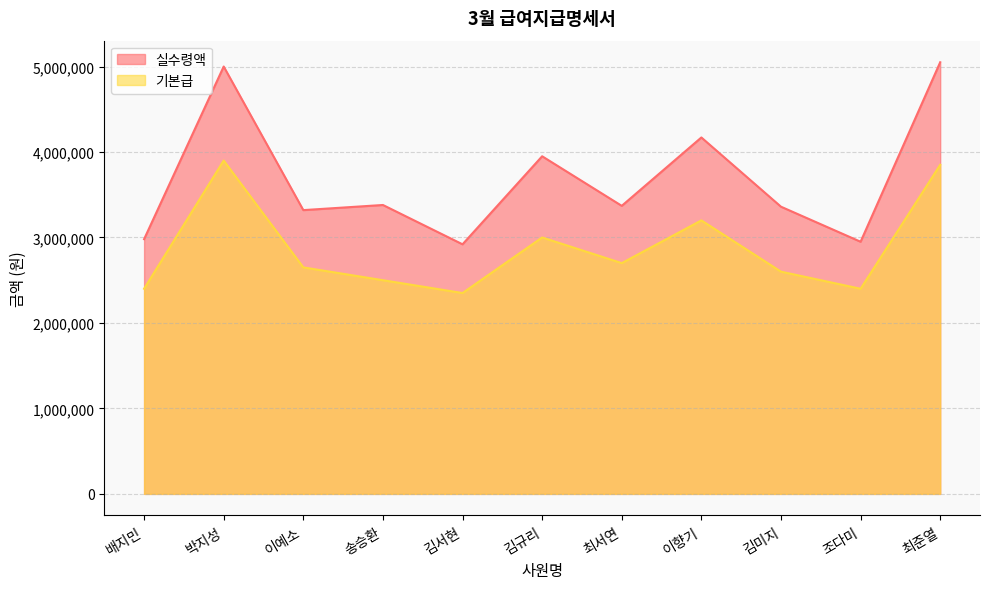

What is the greatest value displayed?

5050000